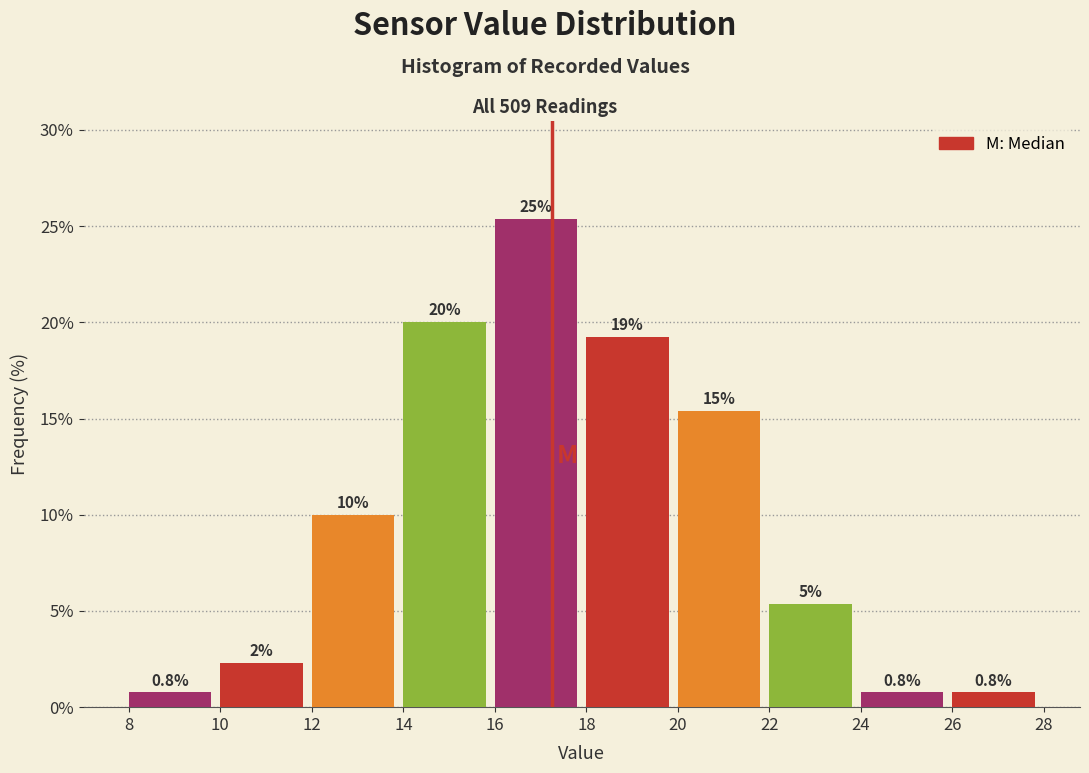

Over which range of the x-axis is the bar tallest?

16 to 18